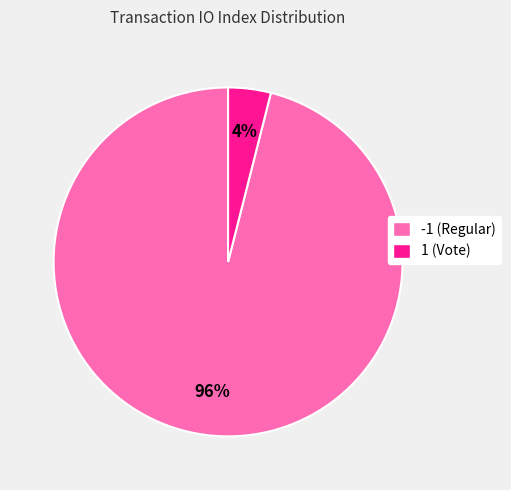

What percentage is the -1 (Regular) slice, to the nearest percent?

96%